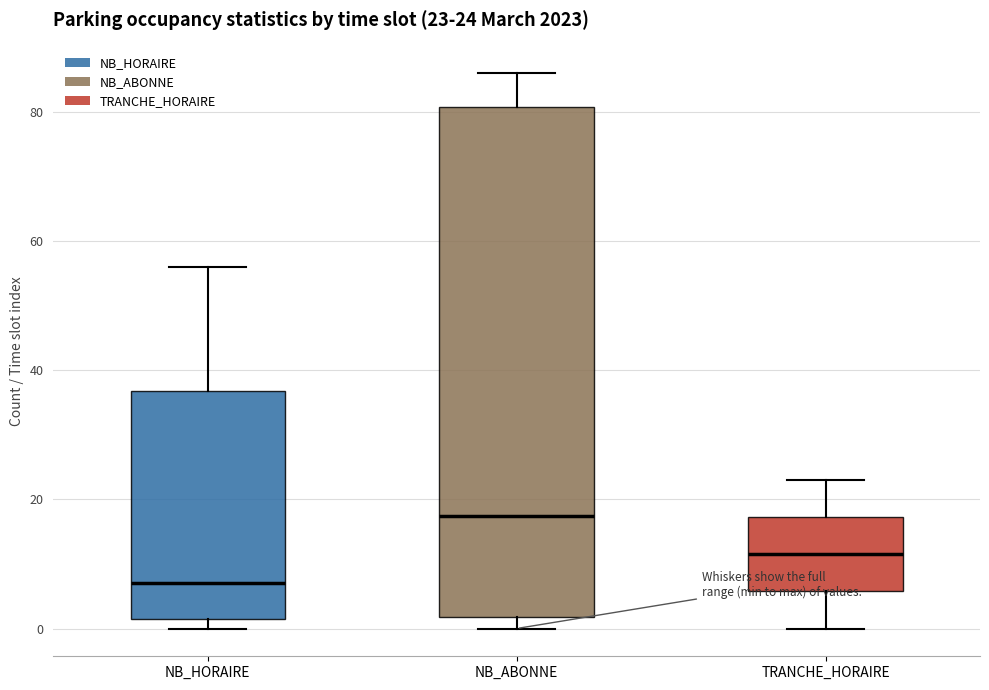

Which box is the tallest, from its lower edge to its upper edge?

NB_ABONNE